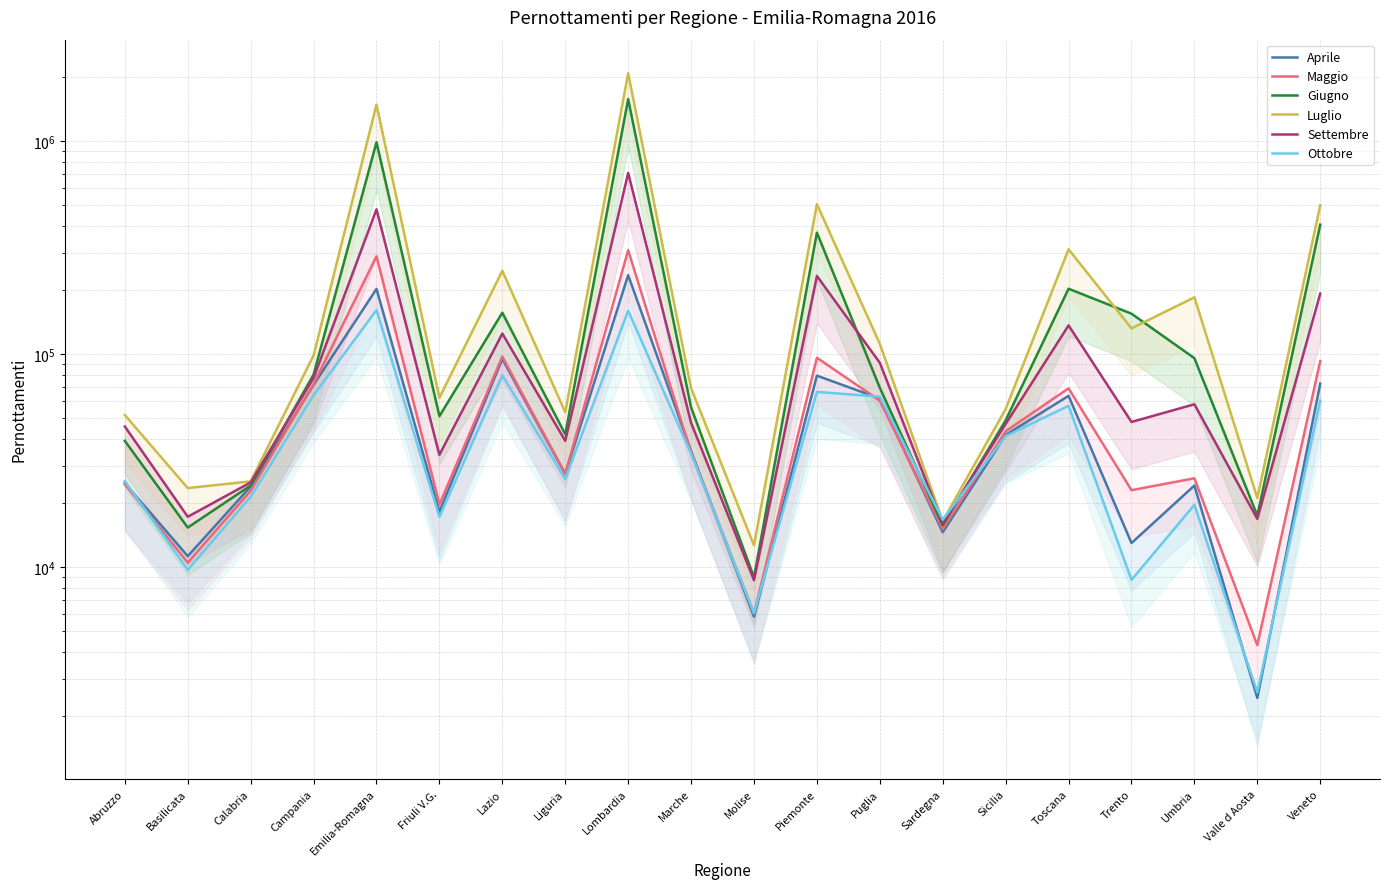

How many lines are shown in the chart?

6